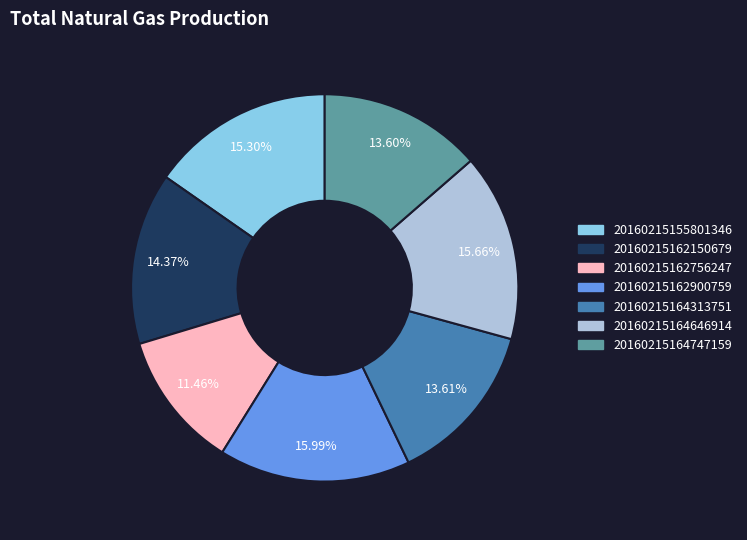

How many slices are in this pie chart?

7